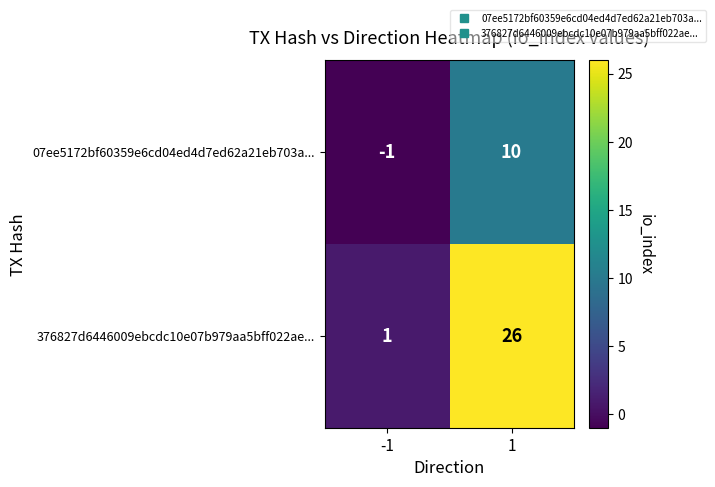

True or false: 376827d6446009ebcdc10e07b979aa5bff022ae... has a value of 26 at 1.

True